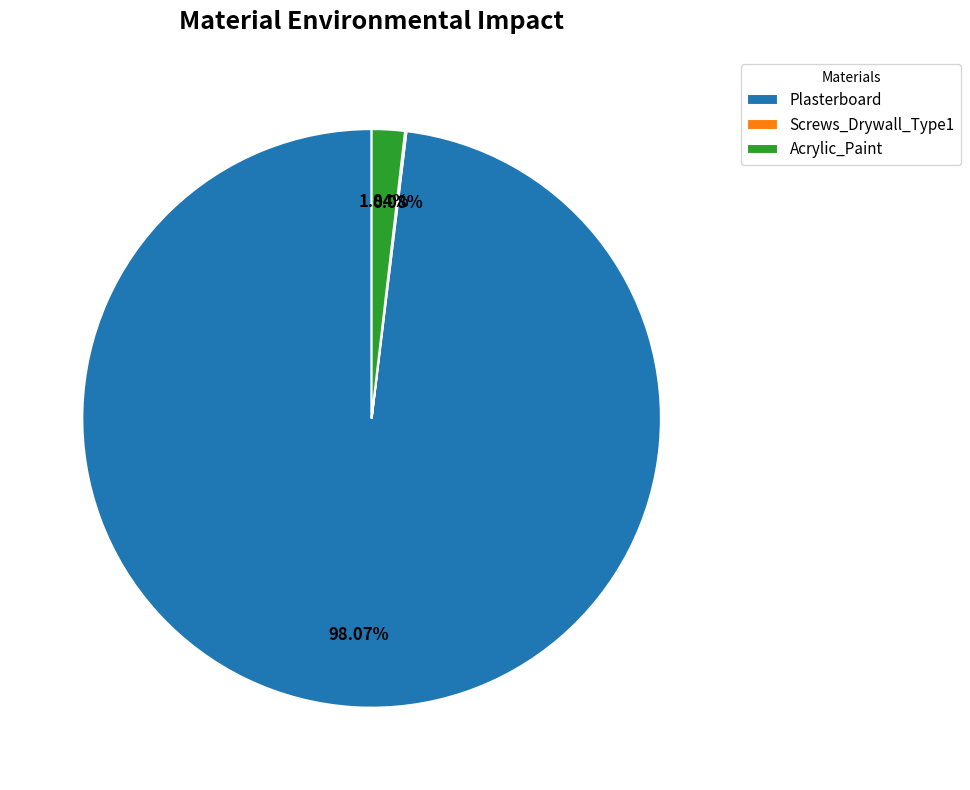

What is the largest slice in the pie chart?

Plasterboard